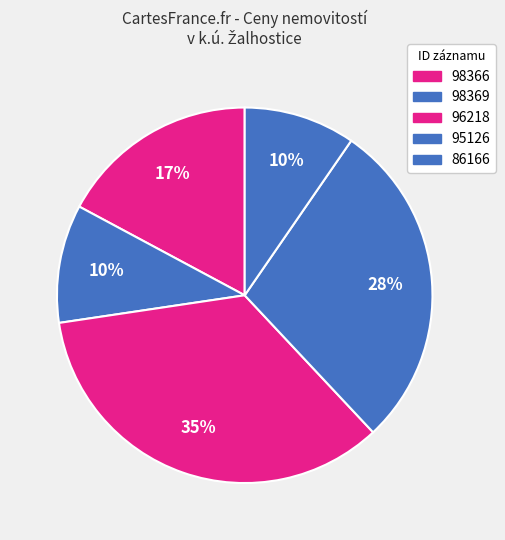

Which category has the biggest portion of the pie?

96218